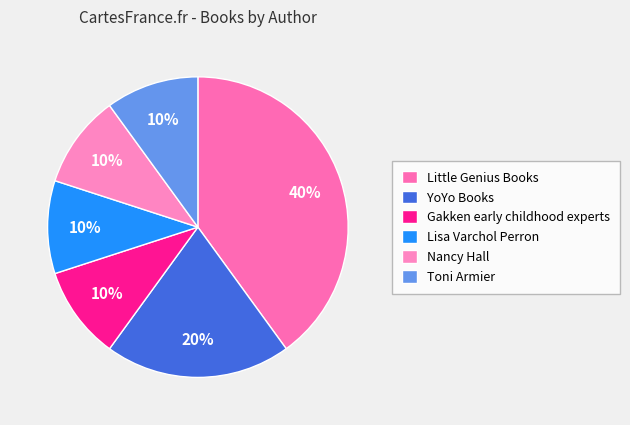

What percentage is the Lisa Varchol Perron slice, to the nearest percent?

10%